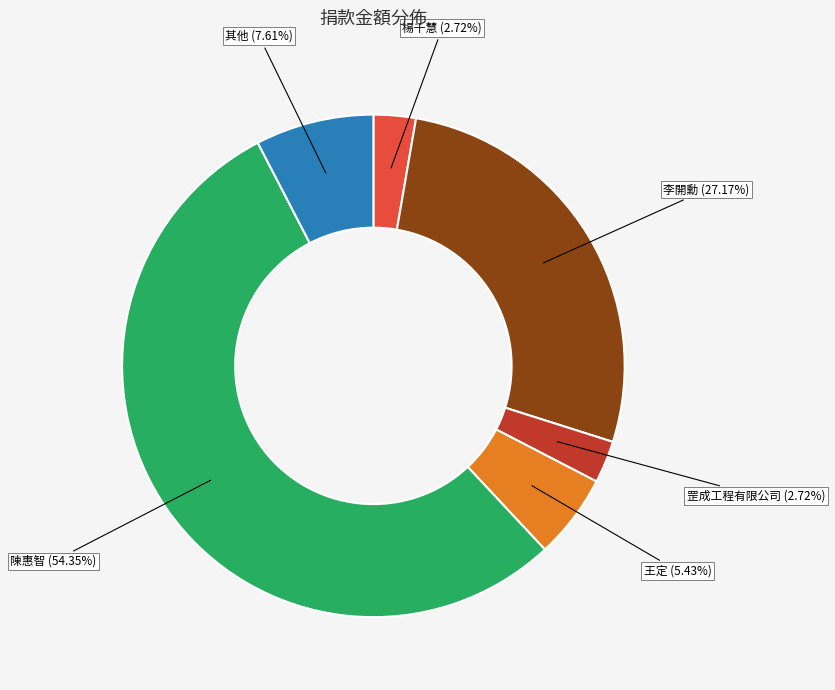

What is the largest slice in the pie chart?

陳惠智